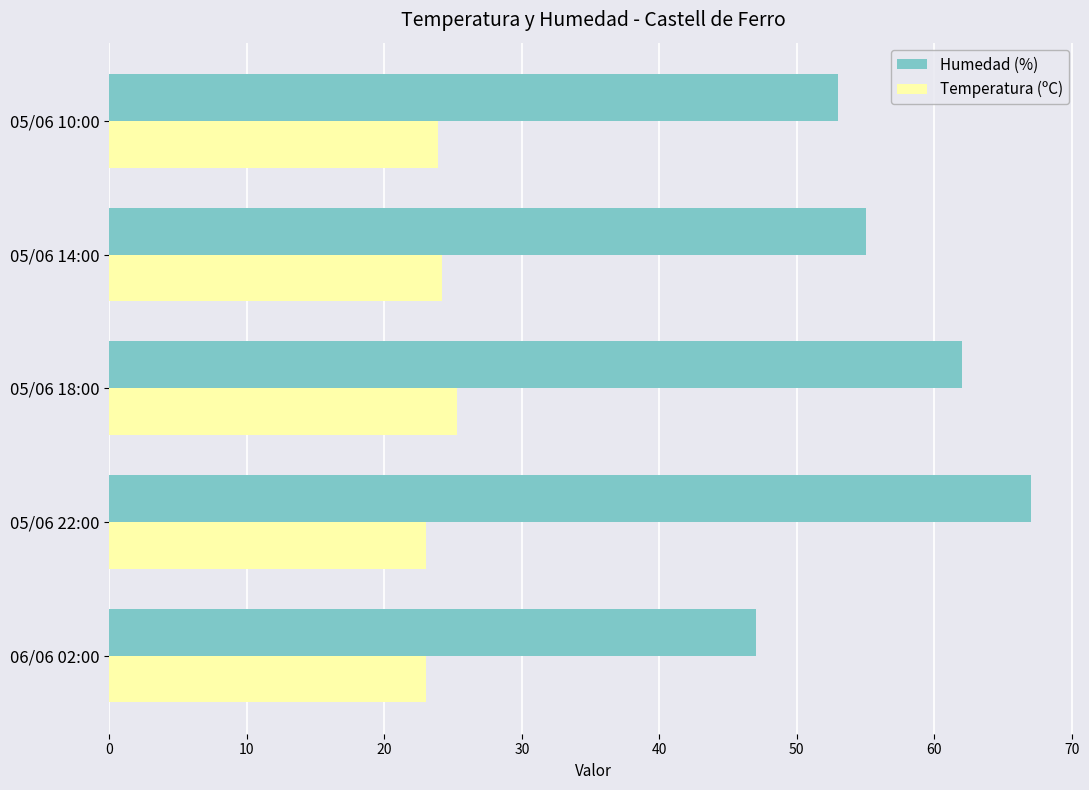

At 05/06 22:00, list the series in order from largest to smallest.

Humedad (%), Temperatura (ºC)